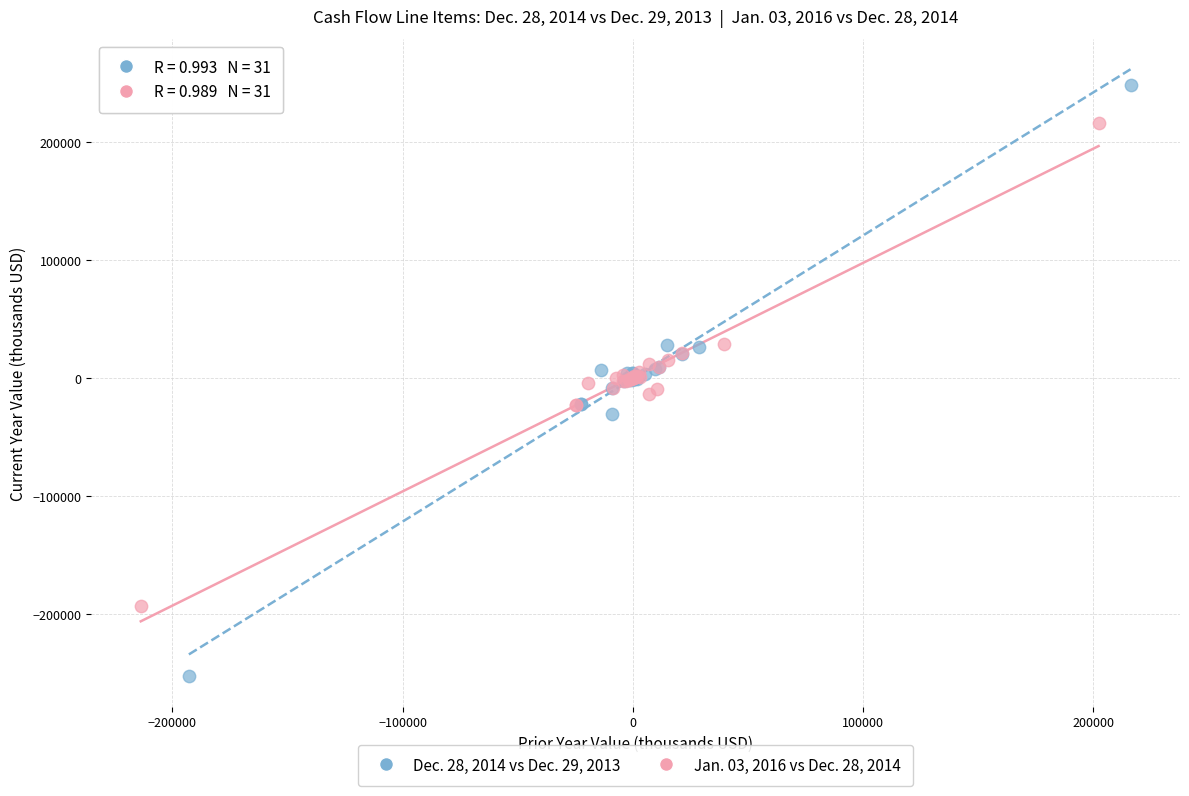

Which series has the largest Y range (max minus min)?

Dec. 28, 2014 vs Dec. 29, 2013